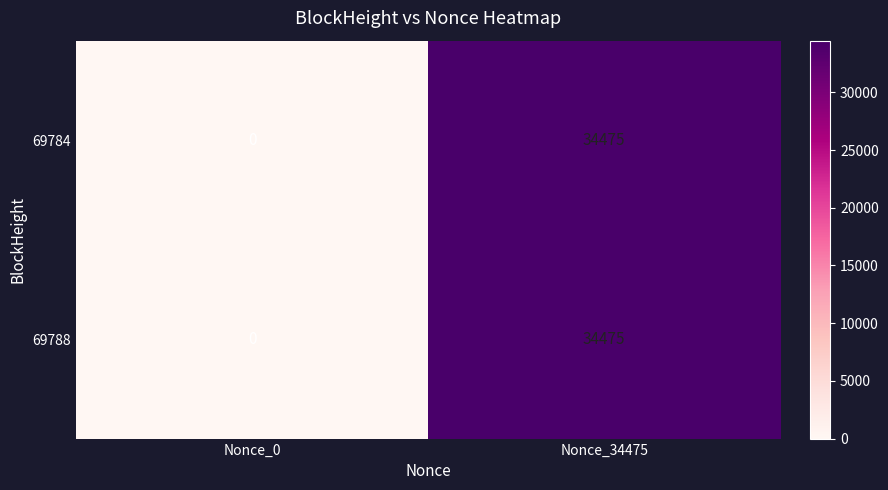

How many positive values does the 69788 series have?

1